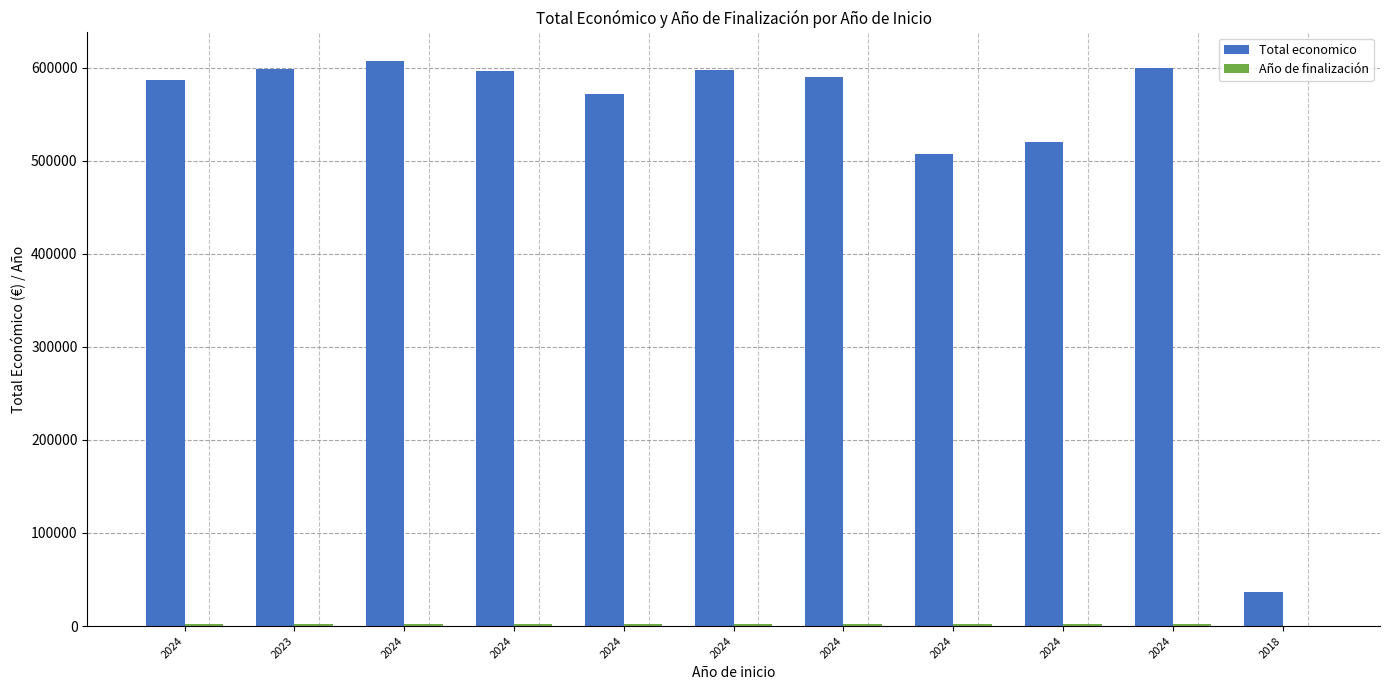

Which series has the largest total across all categories?

Total economico